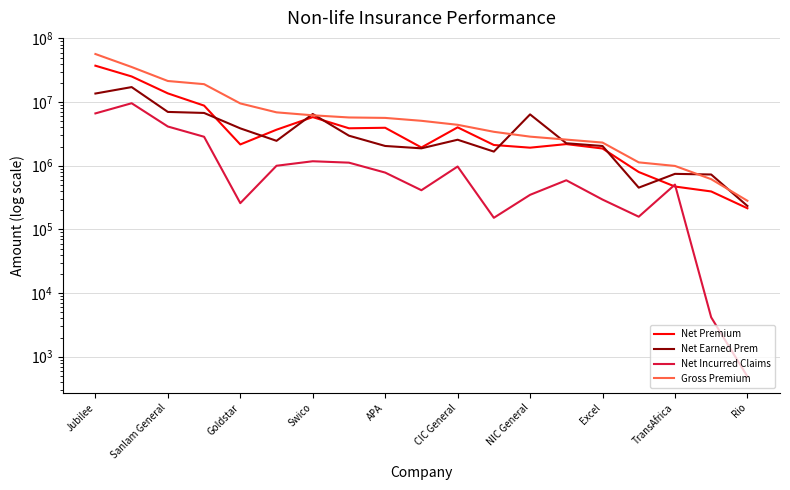

At which label does Net Incurred Claims first exceed 591197?

Jubilee